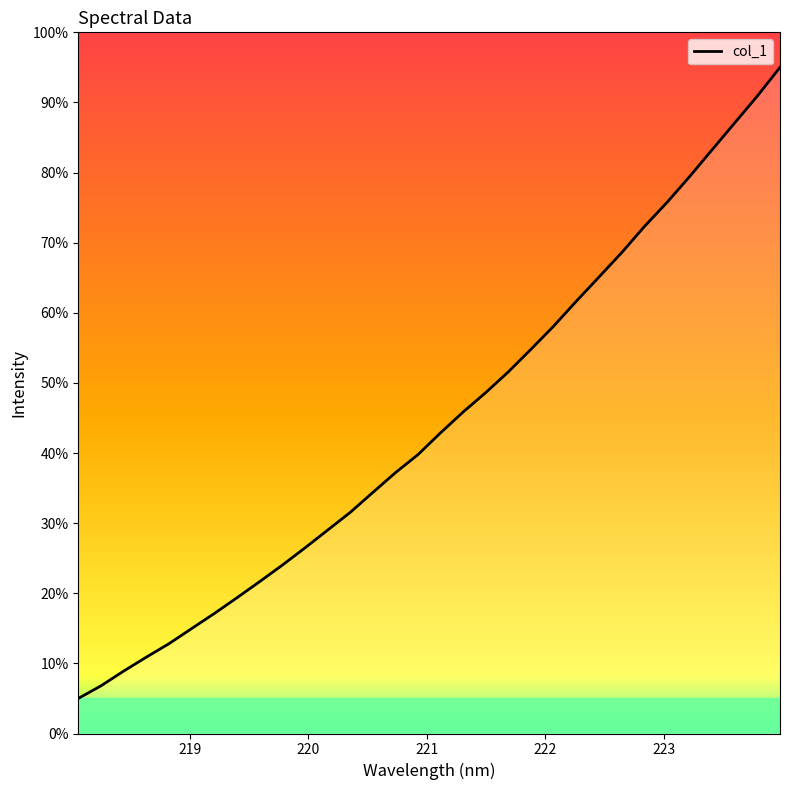

What is the difference between the maximum and minimum values?

90.0